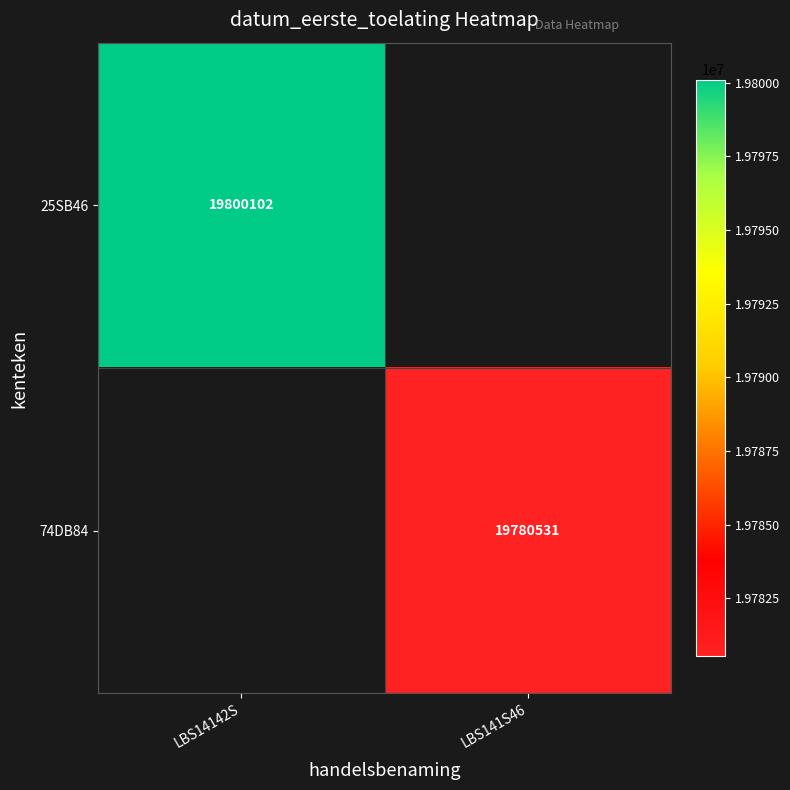

How many categories are shown in the chart?

2